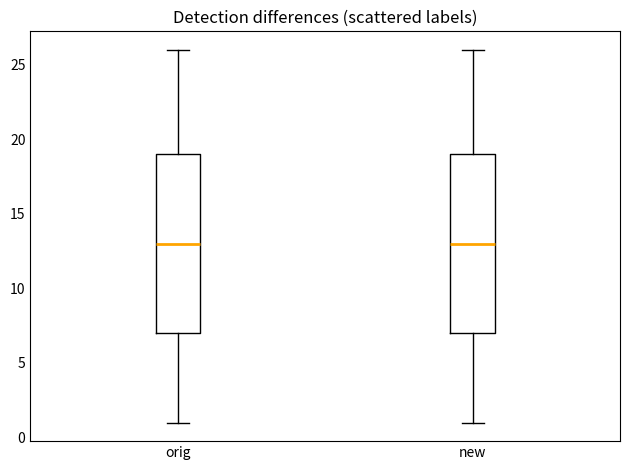

Reading left to right, transcribe this box plot: for each box, give where its median line is, the range the box spans, and where its two whiskers end, as read against the y-axis. The values are not printed on the chart, so give them approximately, as read against the axis.

orig: median 13, box 7 to 19, whiskers 1 to 26
new: median 13, box 7 to 19, whiskers 1 to 26